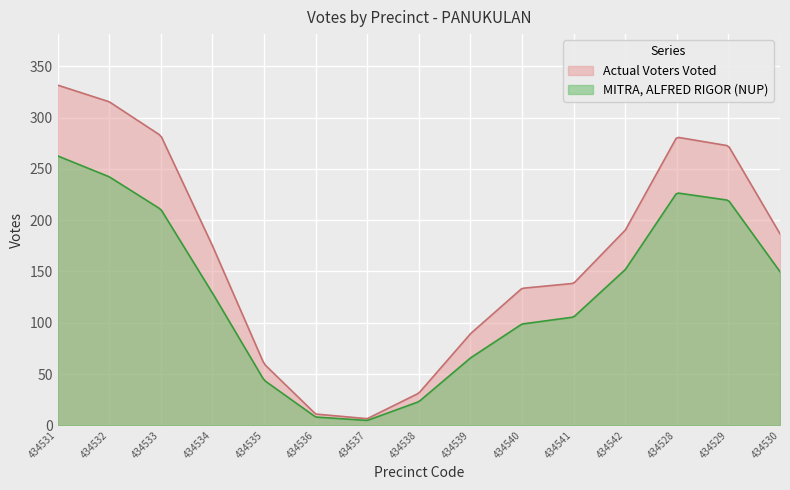

What is the greatest value displayed?

331.7